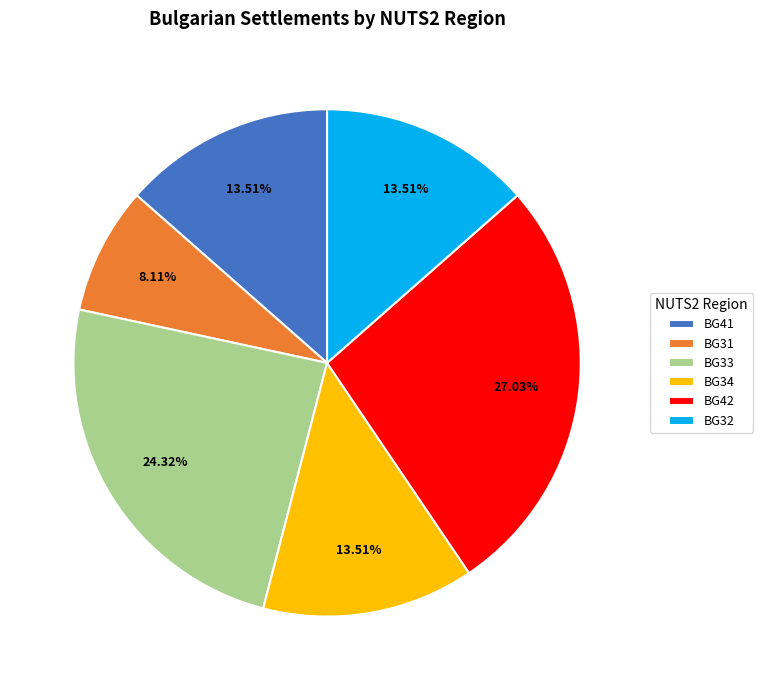

What is the ratio of the value at BG34 to the value at BG32?

1.0